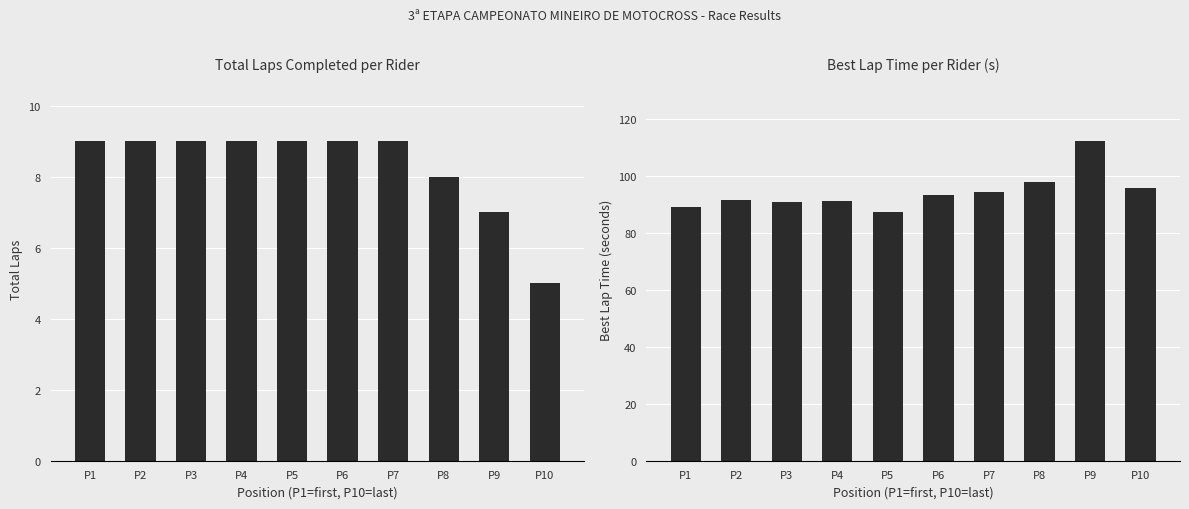

At which category does the chart reach its minimum across all series?

P10